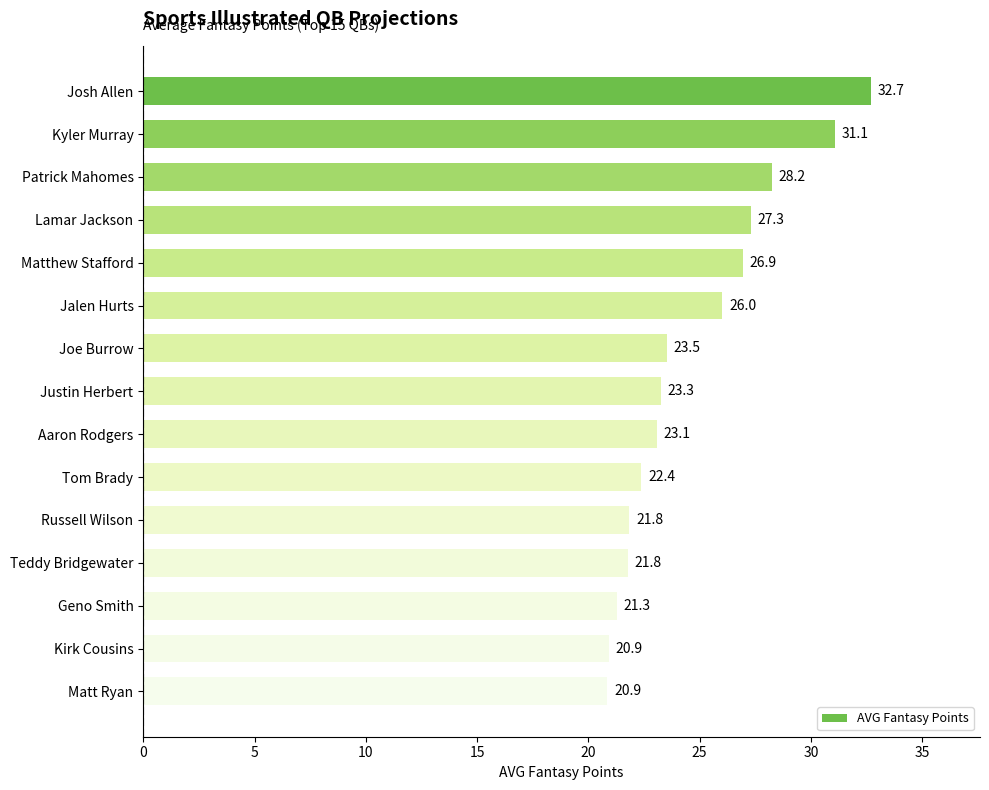

Are the bars horizontal?

Yes